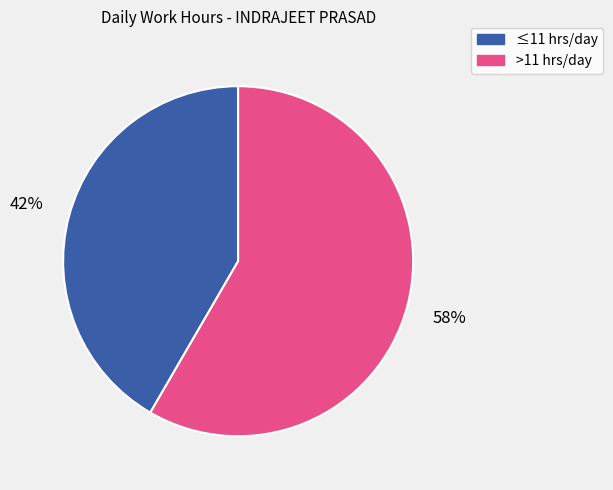

What is the smallest slice in the pie chart?

≤11 hrs/day